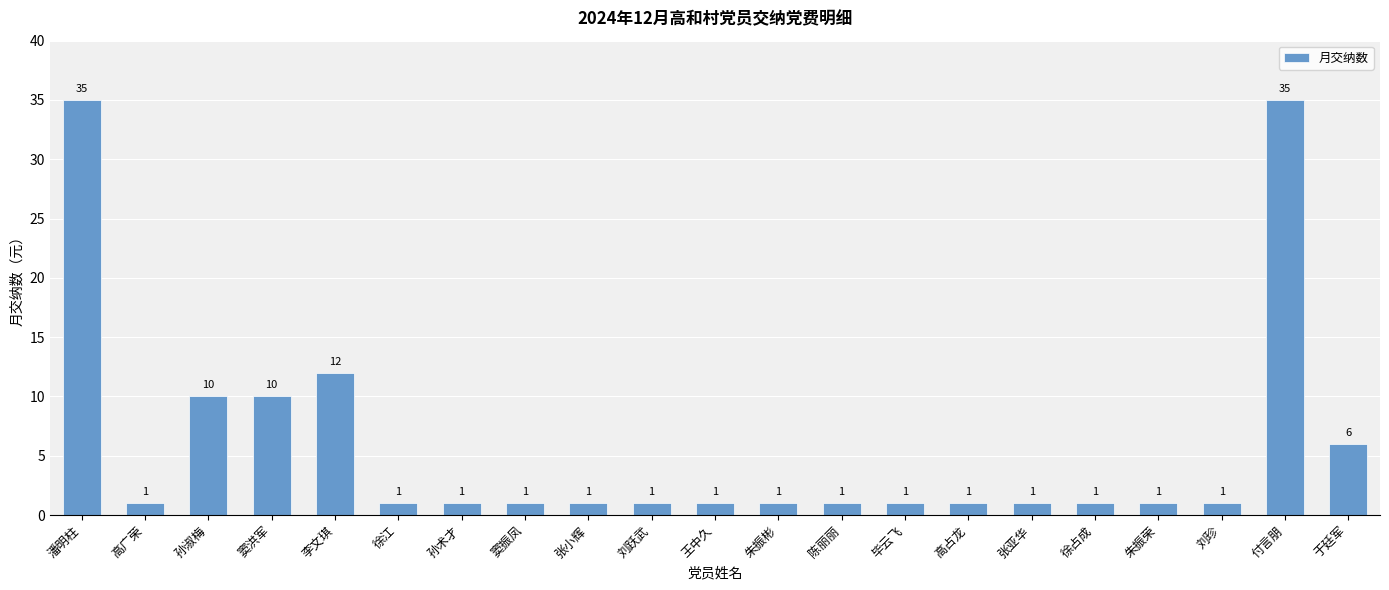

Reading right to left, list all the values displayed in this chart.

6	35	1	1	1	1	1	1	1	1	1	1	1	1	1	1	12	10	10	1	35